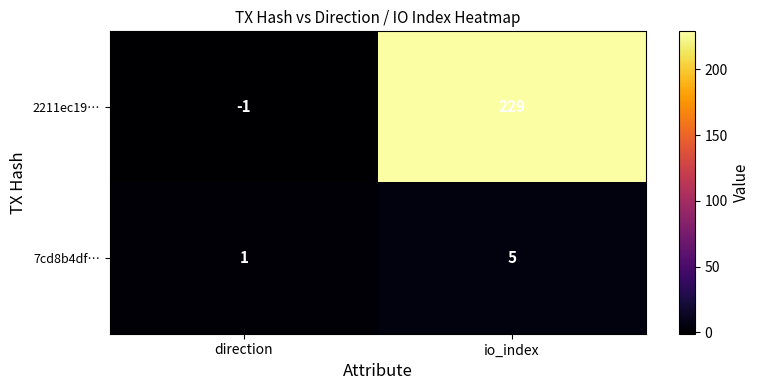

Rank the series by their maximum value, from lowest to highest.

7cd8b4df…, 2211ec19…